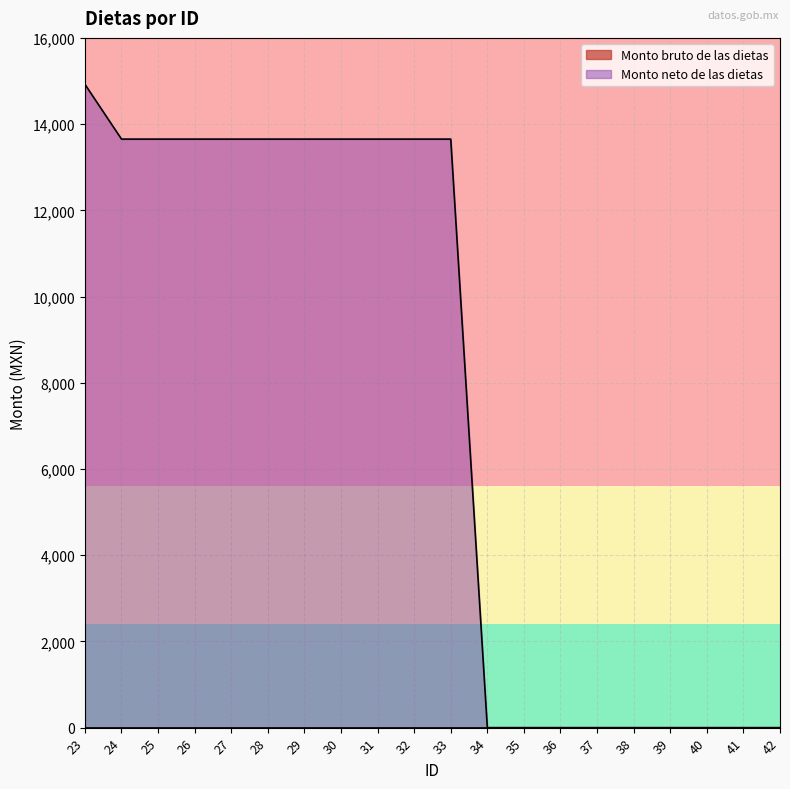

Where does the data first go above 13652?

23